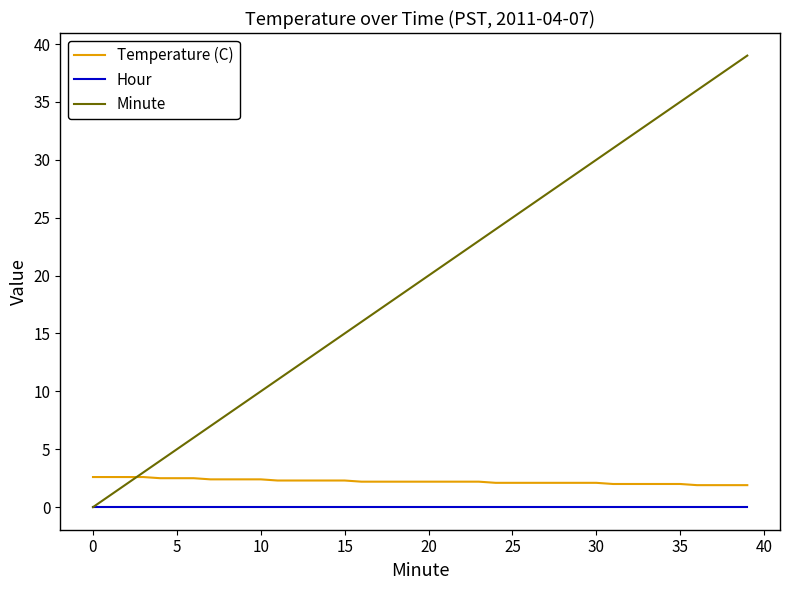

Which series has the largest total across all categories?

Minute